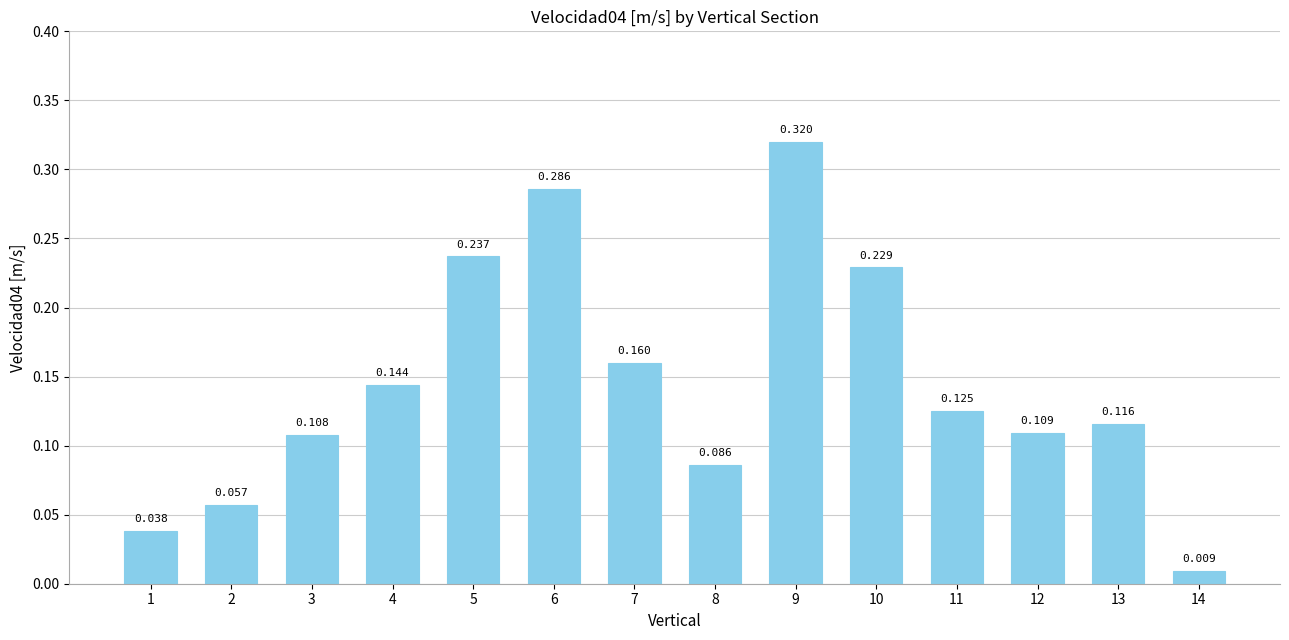

The chart shows a value of 0.5 at 9. True or false?

False